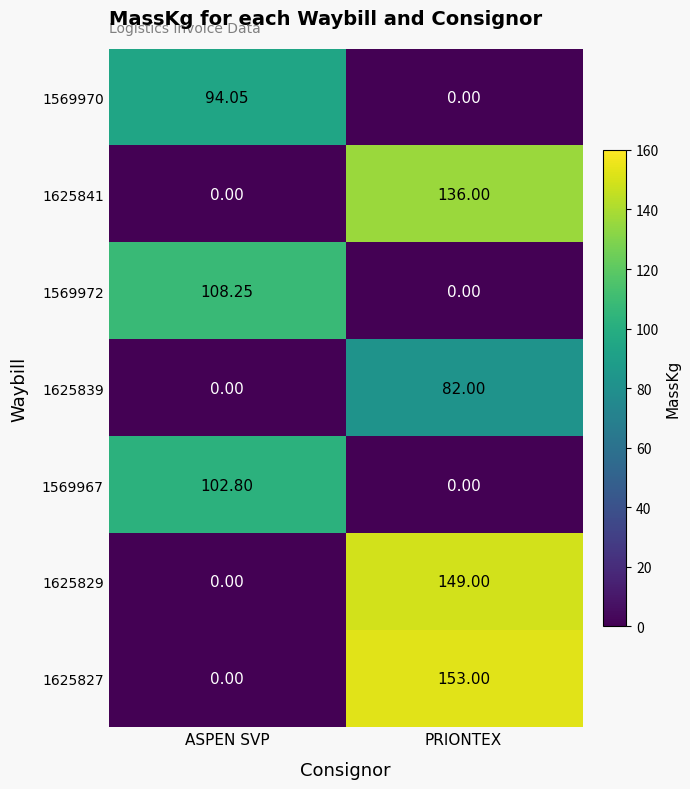

At which category does the chart reach its peak across all series?

PRIONTEX